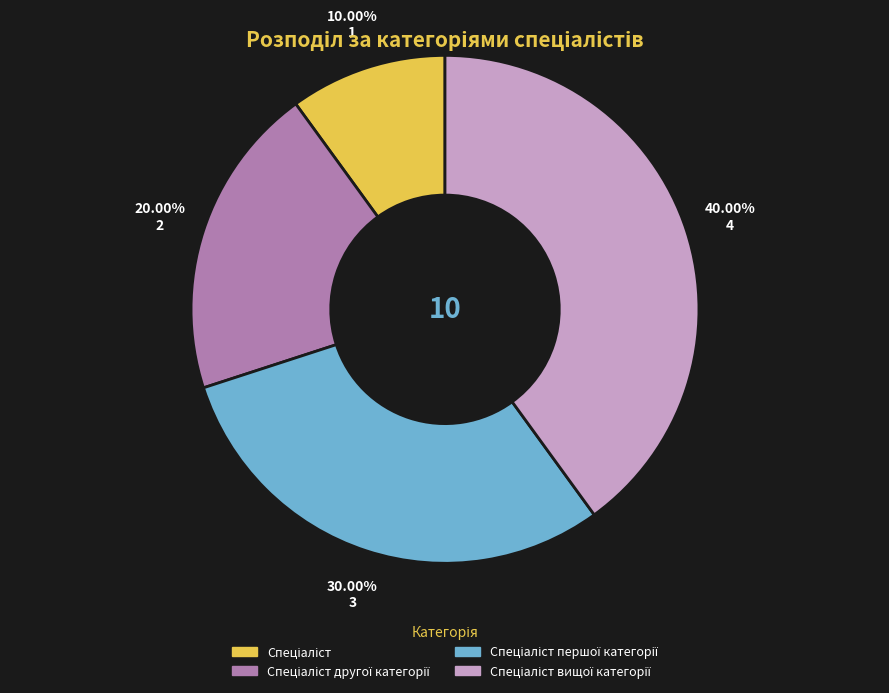

How many slices are in this pie chart?

4